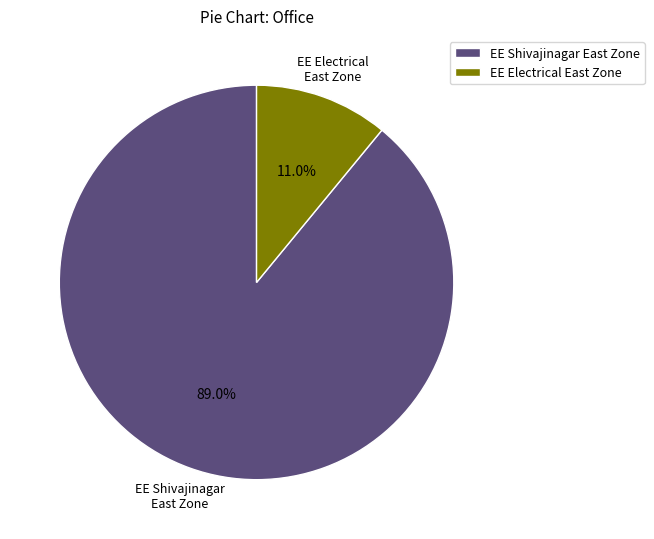

Count the number of slices in the pie.

2